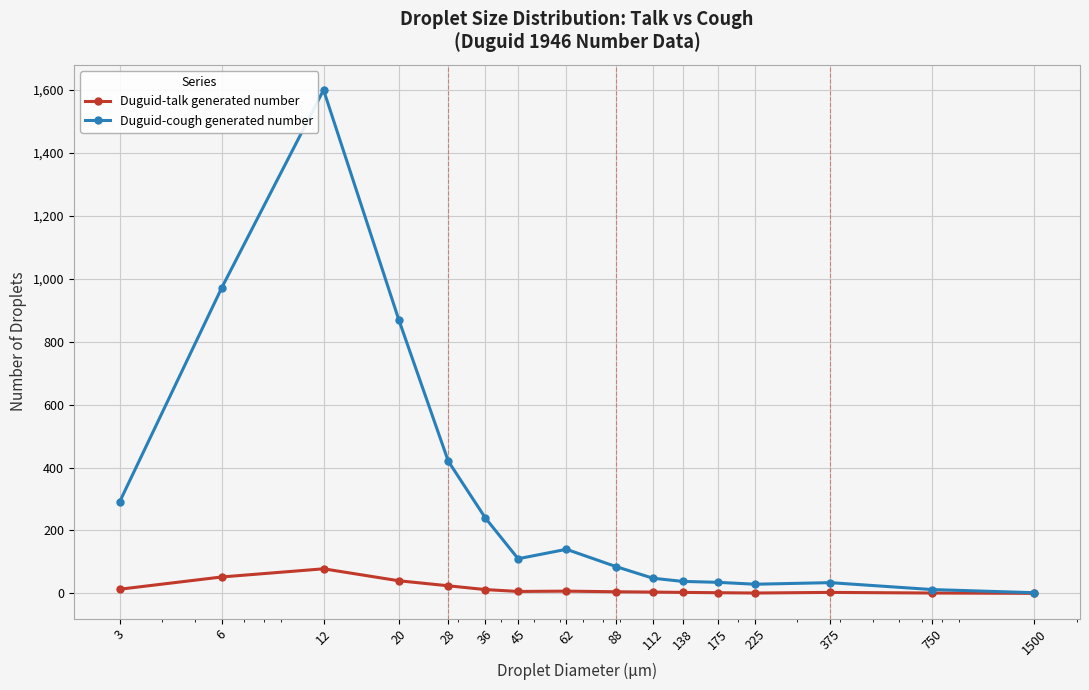

Which series has the largest total across all categories?

Duguid-cough generated number